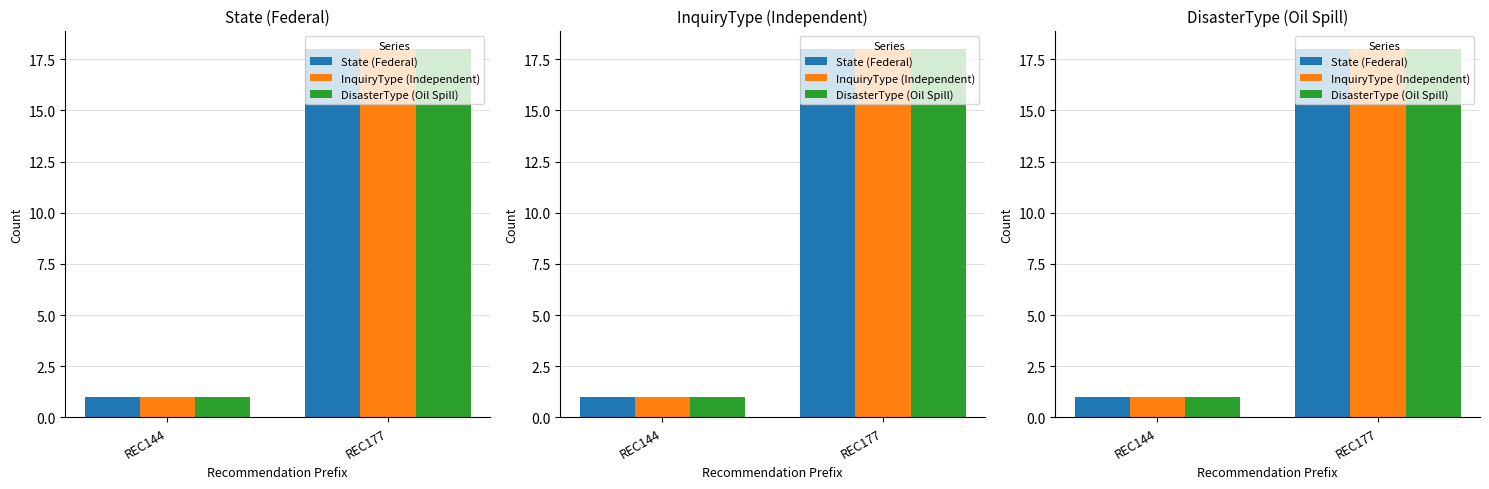

Where is InquiryType (Independent) nearest to the value 9?

REC144